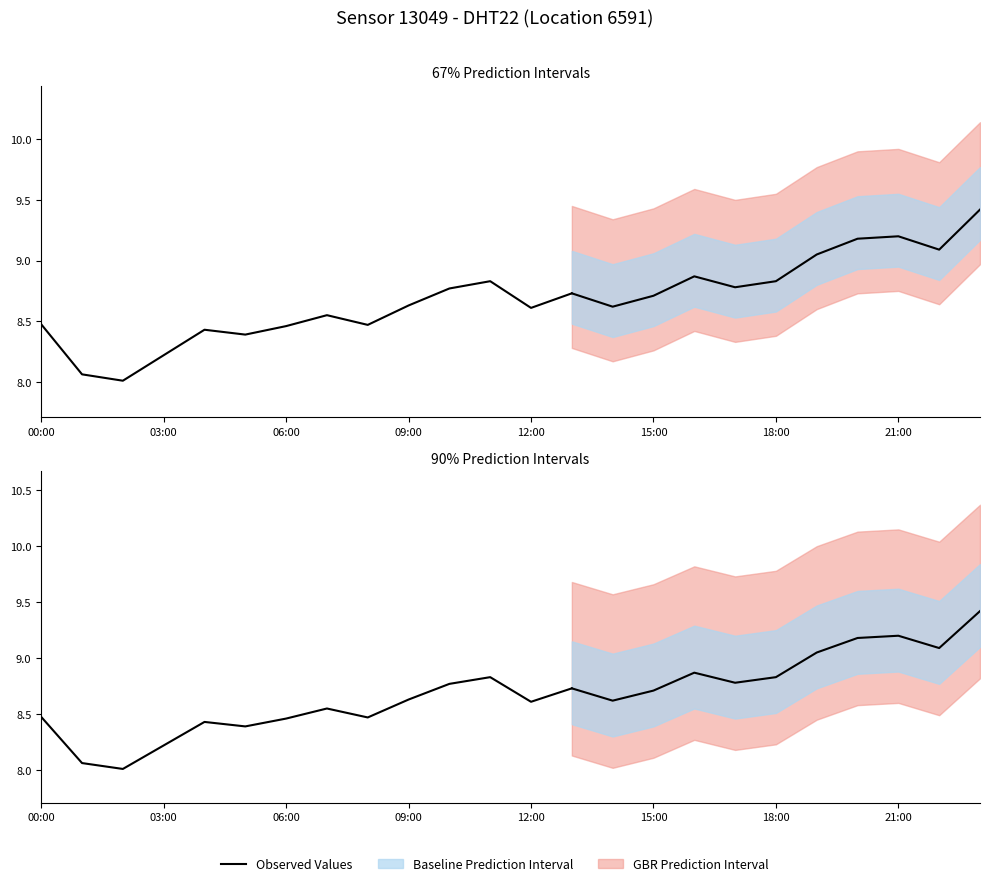

Does the chart have visible grid lines?

No